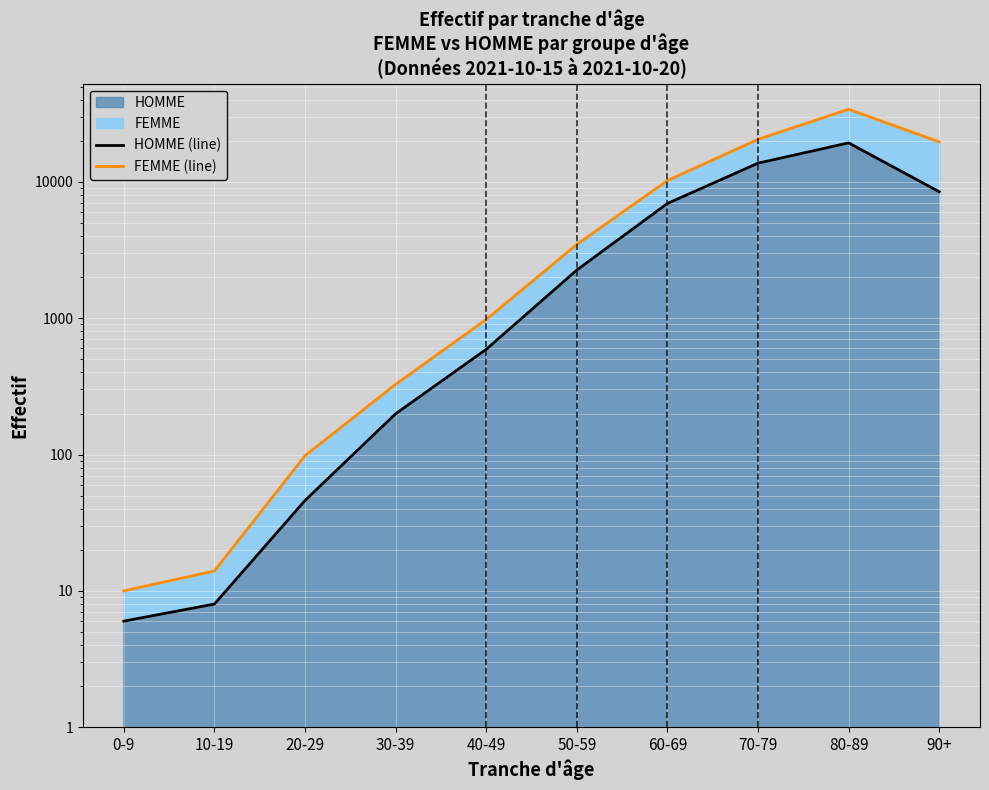

Between 90+ and 0-9, which is larger?

90+